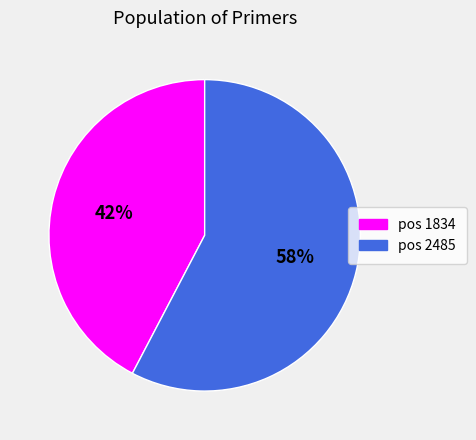

Does any single category account for the majority?

Yes